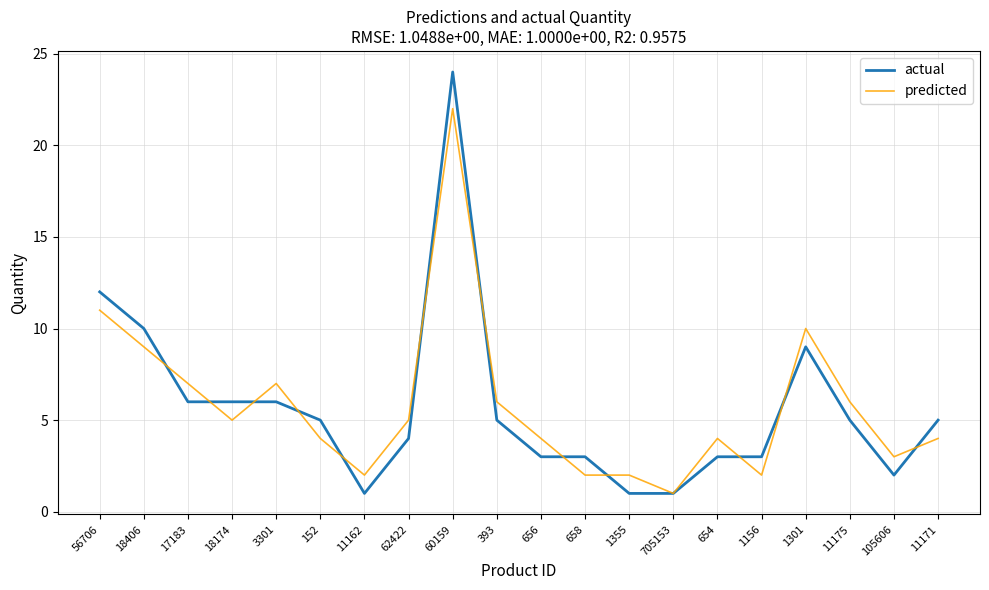

Is this an area chart (filled region under the line)?

No